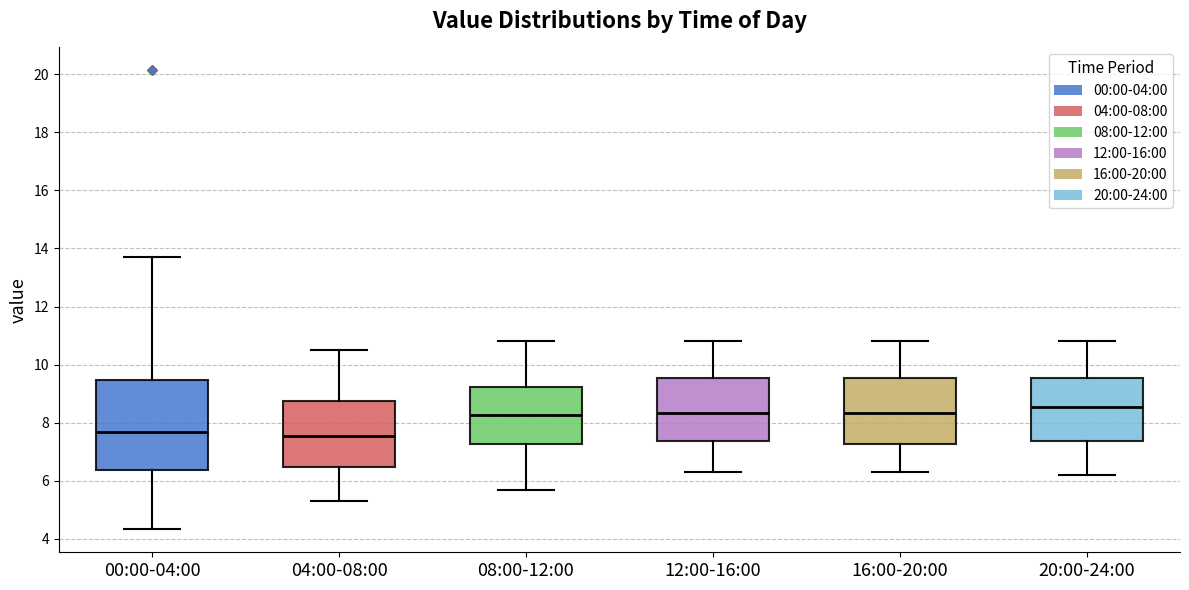

Reading left to right, transcribe this box plot: for each box, give where its median line is, the range the box spans, and where its two whiskers end, as read against the y-axis. The values are not printed on the chart, so give them approximately, as read against the axis.

00:00-04:00: median 7.6, box 6.4 to 9.4, whiskers 4.4 to 13.8
04:00-08:00: median 7.6, box 6.4 to 8.8, whiskers 5.4 to 10.6
08:00-12:00: median 8.2, box 7.2 to 9.2, whiskers 5.8 to 10.8
12:00-16:00: median 8.4, box 7.4 to 9.6, whiskers 6.4 to 10.8
16:00-20:00: median 8.4, box 7.2 to 9.6, whiskers 6.4 to 10.8
20:00-24:00: median 8.6, box 7.4 to 9.6, whiskers 6.2 to 10.8